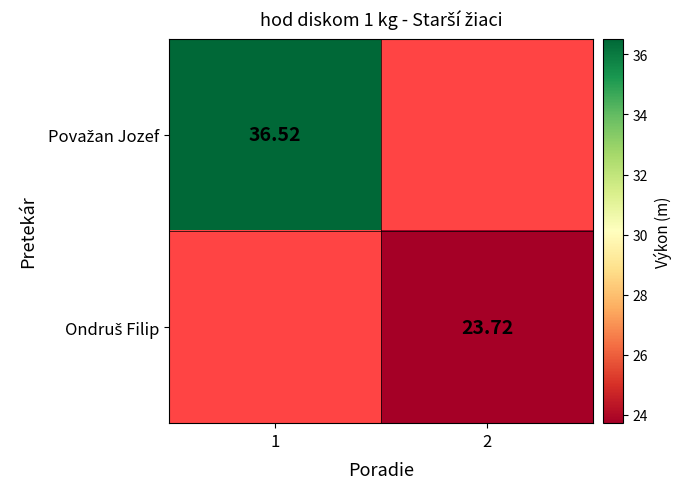

What is the greatest value displayed?

36.5